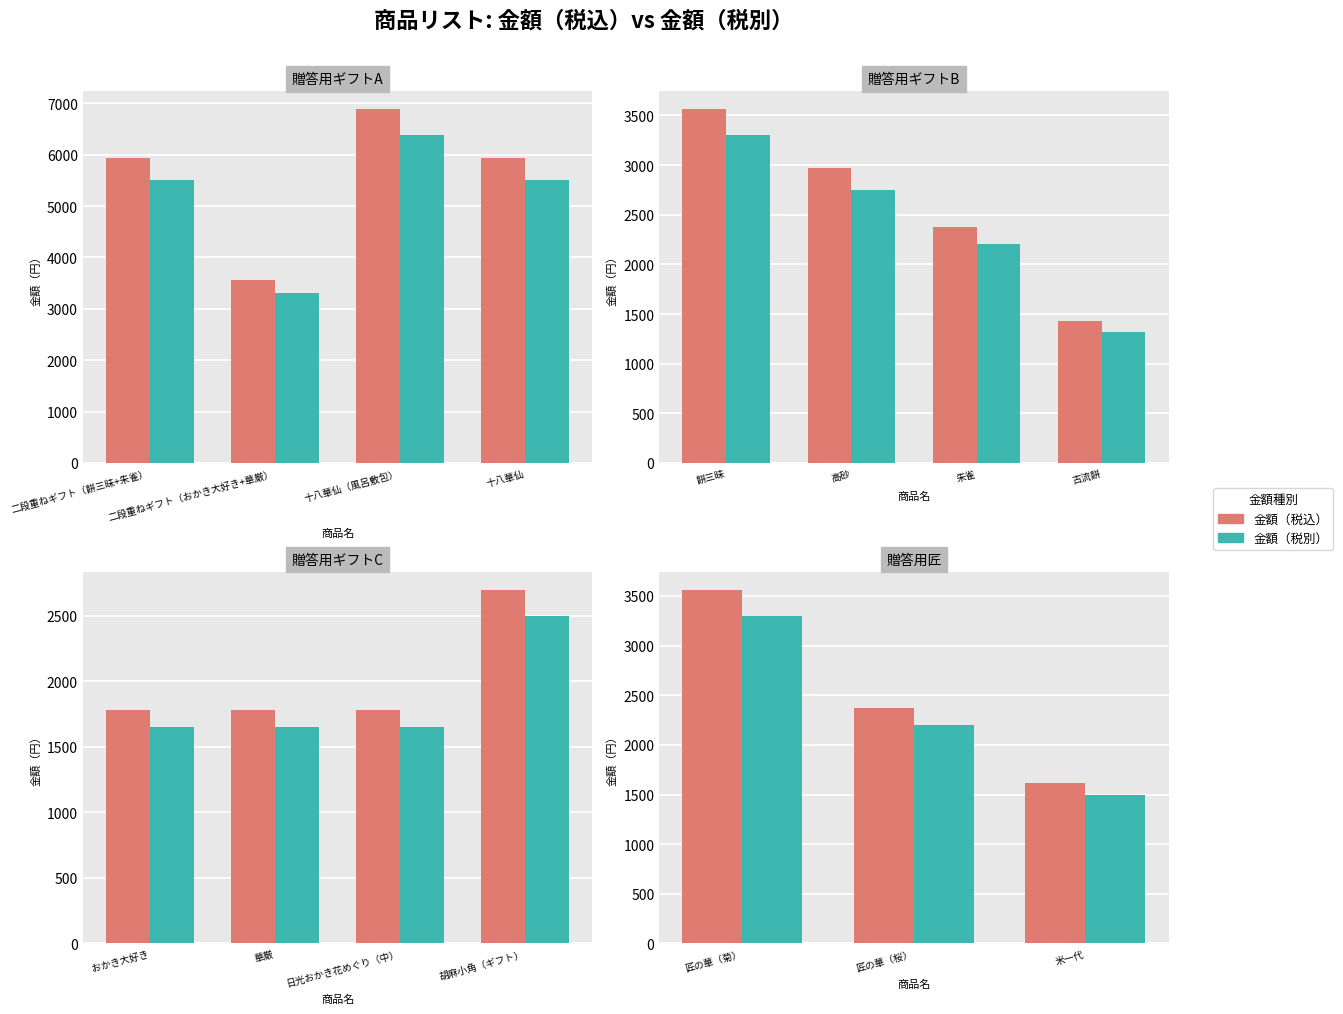

Between 匠の華（菊） and 匠の華（桜）, which series saw the biggest shift?

金額（税込）